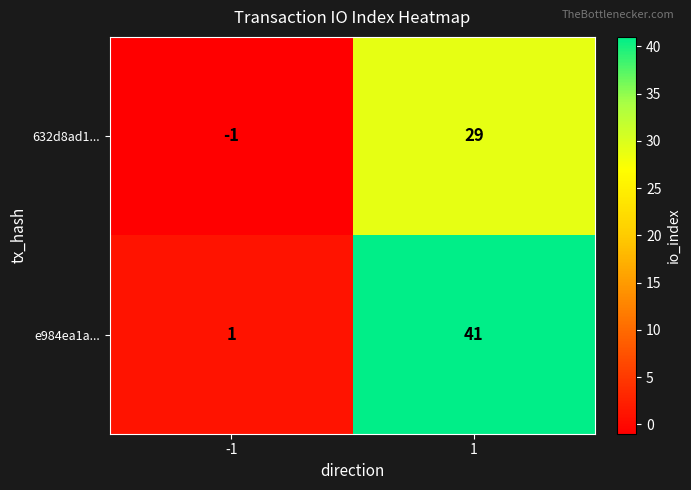

What is the approximate value of e984ea1a... at 1, to the nearest 5?

40